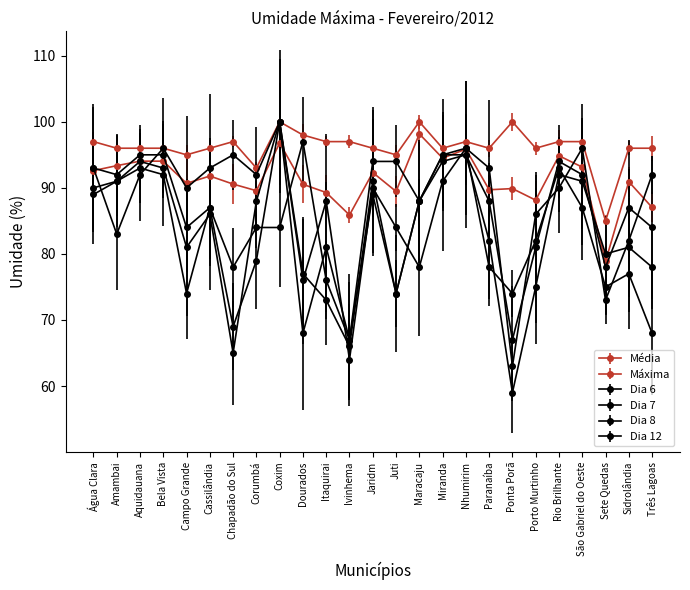

What position from the right is Ivinhema?

14